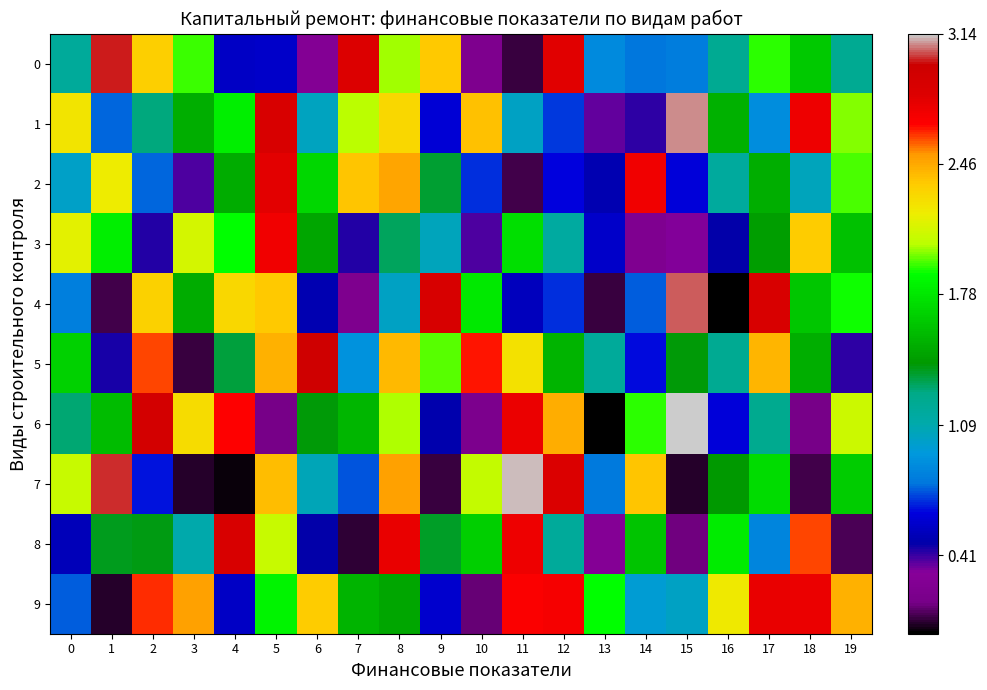

Reading left to right, transcribe all the data shown in this chart.

0: 0=1.2	1=3.0	2=2.3	3=1.9	4=0.6	5=0.6	6=0.3	7=2.8	8=2.0	9=2.4	10=0.2	11=0.1	12=2.8	13=0.9	14=0.8	15=0.8	16=1.2	17=1.9	18=1.6	19=1.2
1: 0=2.2	1=0.8	2=1.3	3=1.5	4=1.8	5=2.9	6=1.0	7=2.0	8=2.3	9=0.6	10=2.4	11=1.0	12=0.7	13=0.4	14=0.4	15=3.1	16=1.5	17=0.9	18=2.7	19=2.0
2: 0=1.0	1=2.2	2=0.8	3=0.4	4=1.5	5=2.8	6=1.7	7=2.4	8=2.5	9=1.4	10=0.7	11=0.1	12=0.6	13=0.5	14=2.7	15=0.6	16=1.2	17=1.5	18=1.1	19=1.9
3: 0=2.2	1=1.8	2=0.4	3=2.1	4=1.9	5=2.7	6=1.5	7=0.4	8=1.3	9=1.0	10=0.4	11=1.7	12=1.1	13=0.6	14=0.2	15=0.3	16=0.5	17=1.4	18=2.4	19=1.6
4: 0=0.8	1=0.1	2=2.3	3=1.5	4=2.3	5=2.4	6=0.5	7=0.2	8=1.0	9=2.9	10=1.8	11=0.5	12=0.7	13=0.1	14=0.8	15=3.0	16=0.0	17=2.9	18=1.6	19=1.9
5: 0=1.7	1=0.4	2=2.6	3=0.1	4=1.3	5=2.4	6=3.0	7=0.9	8=2.4	9=2.0	10=2.6	11=2.3	12=1.5	13=1.2	14=0.6	15=1.4	16=1.2	17=2.4	18=1.5	19=0.4
6: 0=1.3	1=1.6	2=2.9	3=2.3	4=2.7	5=0.2	6=1.4	7=1.6	8=2.0	9=0.5	10=0.2	11=2.8	12=2.5	13=0.0	14=1.9	15=3.1	16=0.6	17=1.2	18=0.2	19=2.1
7: 0=2.1	1=3.0	2=0.7	3=0.0	4=0.0	5=2.4	6=1.1	7=0.7	8=2.5	9=0.1	10=2.1	11=3.1	12=2.8	13=0.8	14=2.4	15=0.1	16=1.4	17=1.7	18=0.1	19=1.6
8: 0=0.5	1=1.4	2=1.4	3=1.1	4=2.9	5=2.1	6=0.5	7=0.1	8=2.8	9=1.4	10=1.7	11=2.7	12=1.2	13=0.3	14=1.6	15=0.2	16=1.8	17=0.9	18=2.6	19=0.1
9: 0=0.8	1=0.1	2=2.6	3=2.5	4=0.6	5=1.8	6=2.3	7=1.5	8=1.5	9=0.6	10=0.1	11=2.7	12=2.7	13=1.9	14=1.0	15=1.0	16=2.2	17=2.8	18=2.8	19=2.4